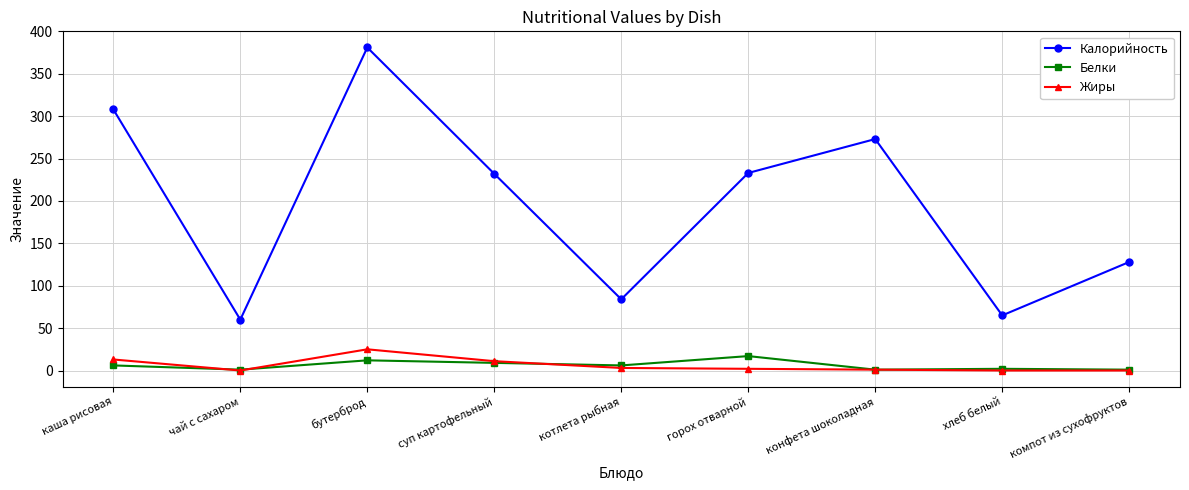

What is the value of the Белки point at the 8th from the left?

2